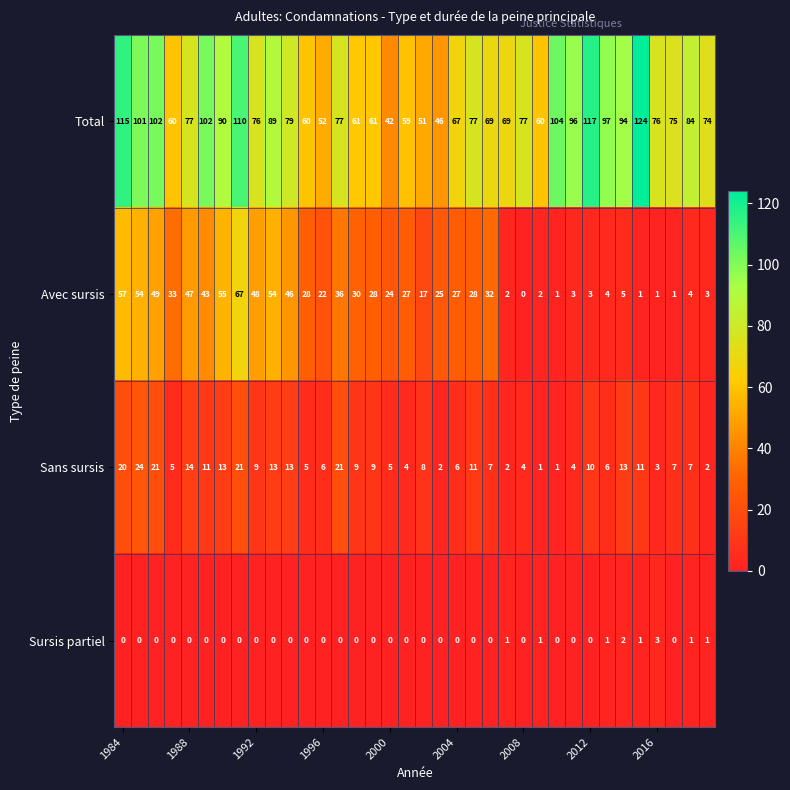

Which series has the largest total across all categories?

Total